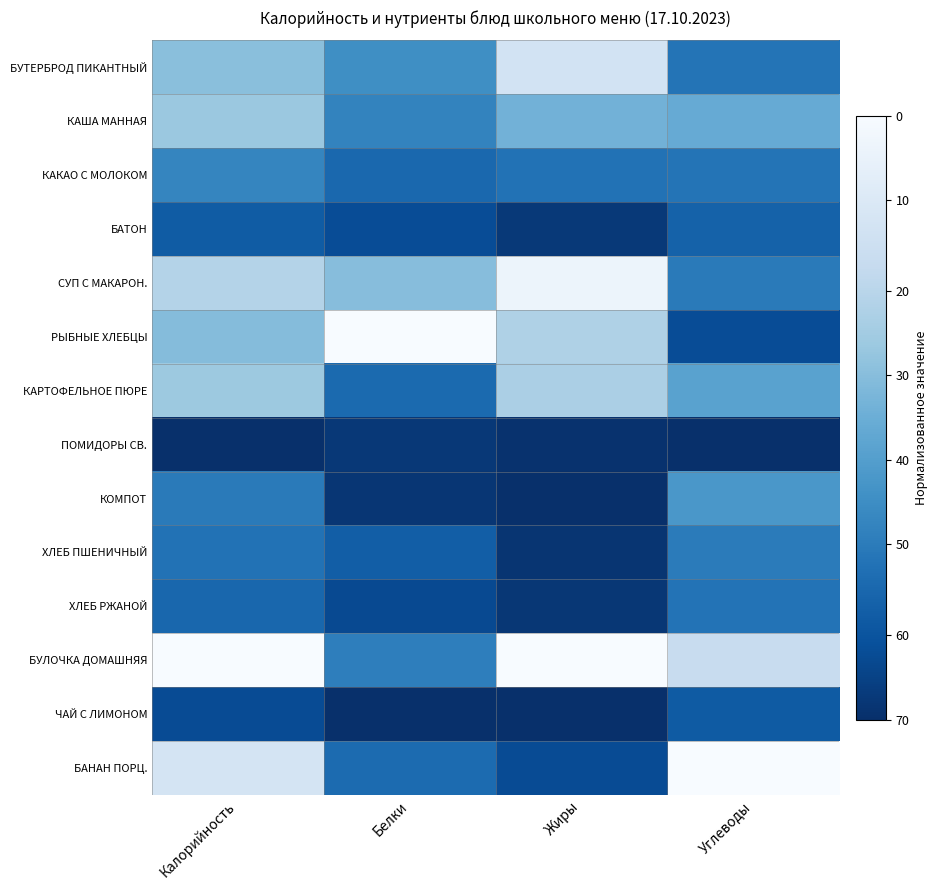

What is the difference between the highest and lowest values at Углеводы?

1.0